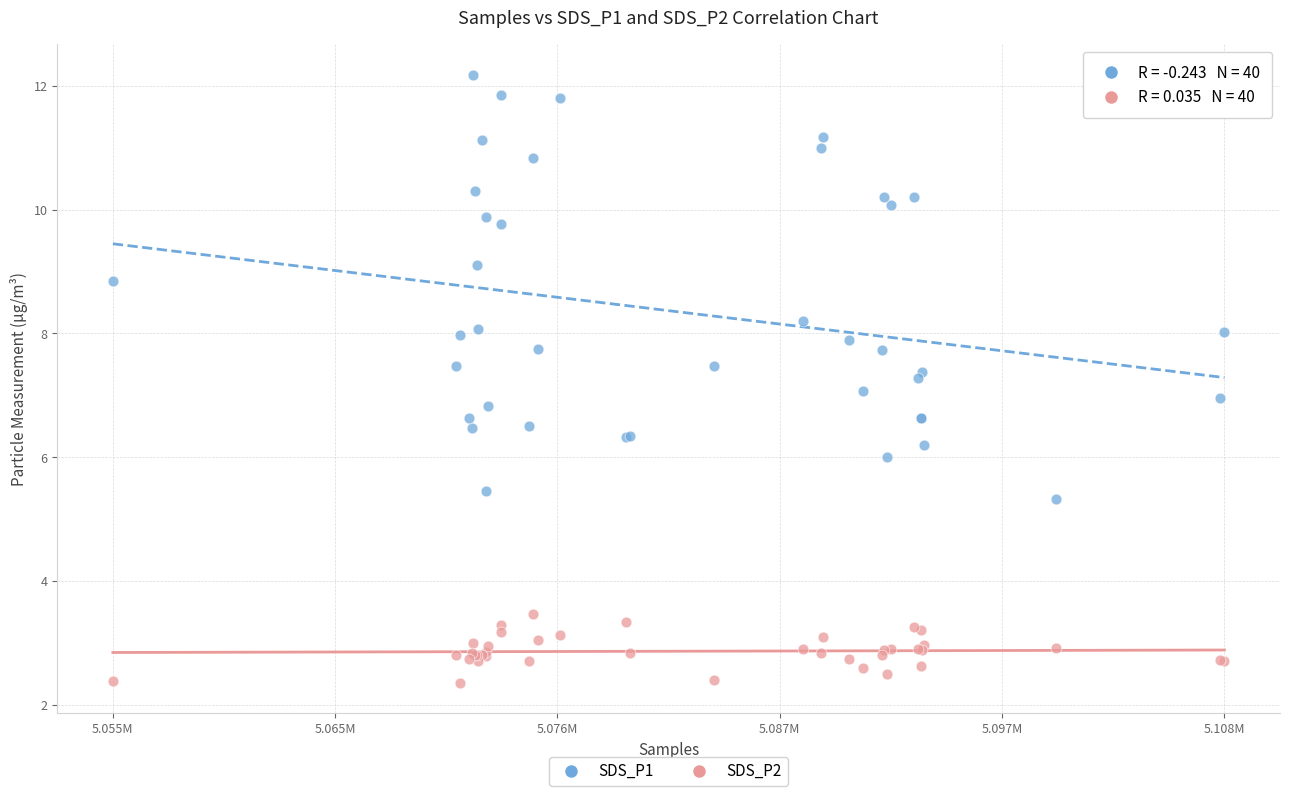

Which series reaches the minimum Y coordinate?

SDS_P2